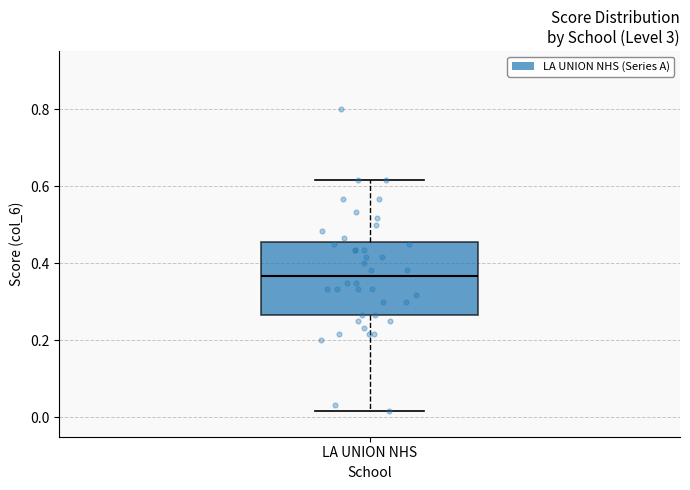

Read this box plot against the y-axis: the position of the median line, the range covered by the box, and the ends of both whiskers. The values are not printed on the chart, so give them approximately, as read against the axis.

median 0.36, box 0.26 to 0.46, whiskers 0.02 to 0.62